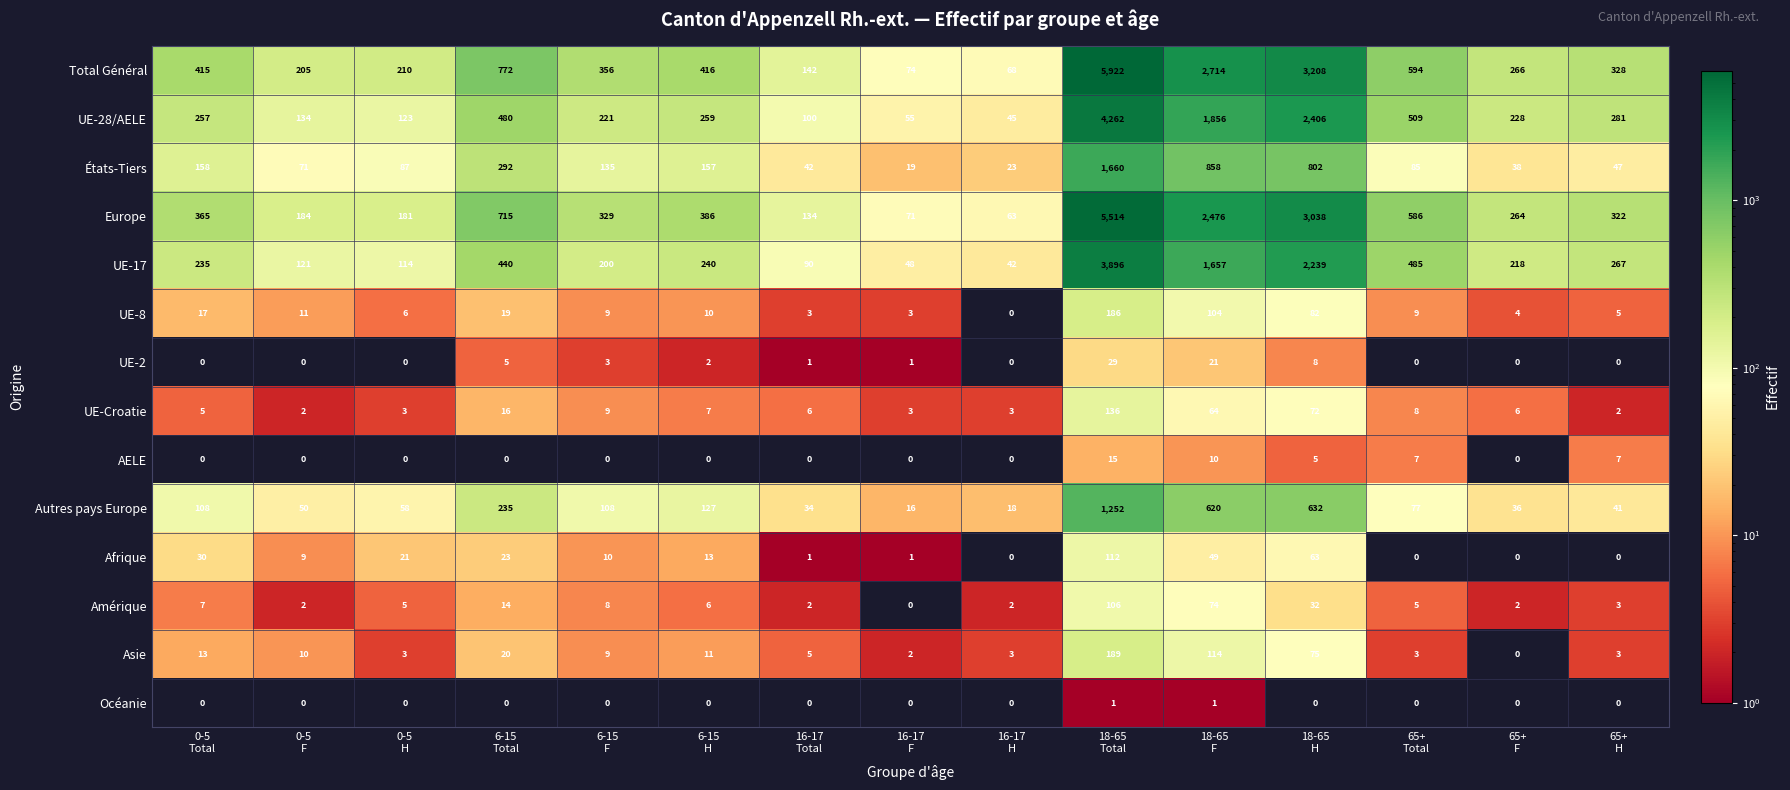

How many data points in Autres pays Europe are less than 77?

7